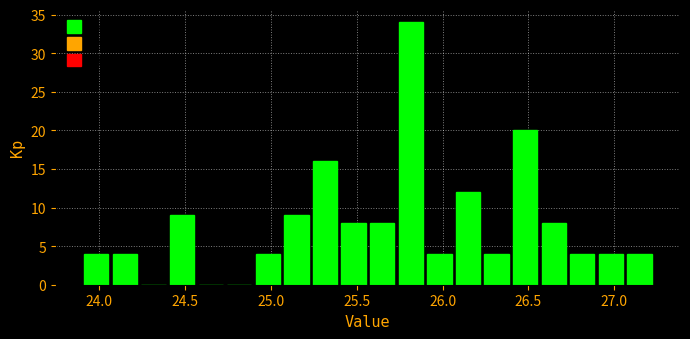

Around what value on the x-axis is the tallest bar? Give the approximate position of its centre, as read against the axis.

25.80